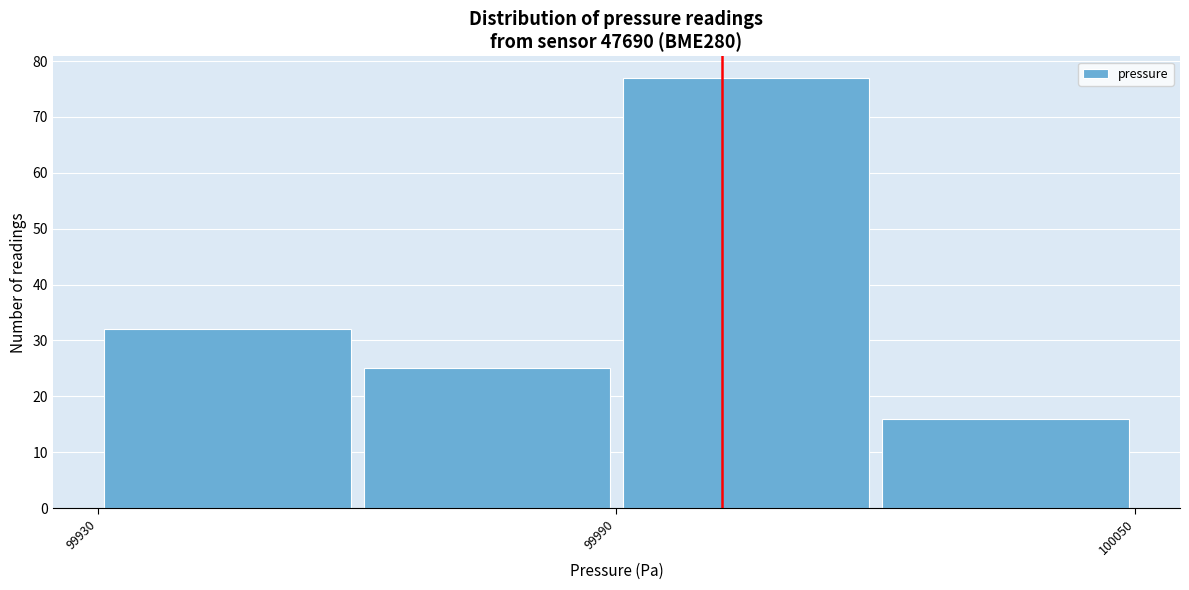

Around what value on the x-axis is the tallest bar? Give the approximate position of its centre, as read against the axis.

100010